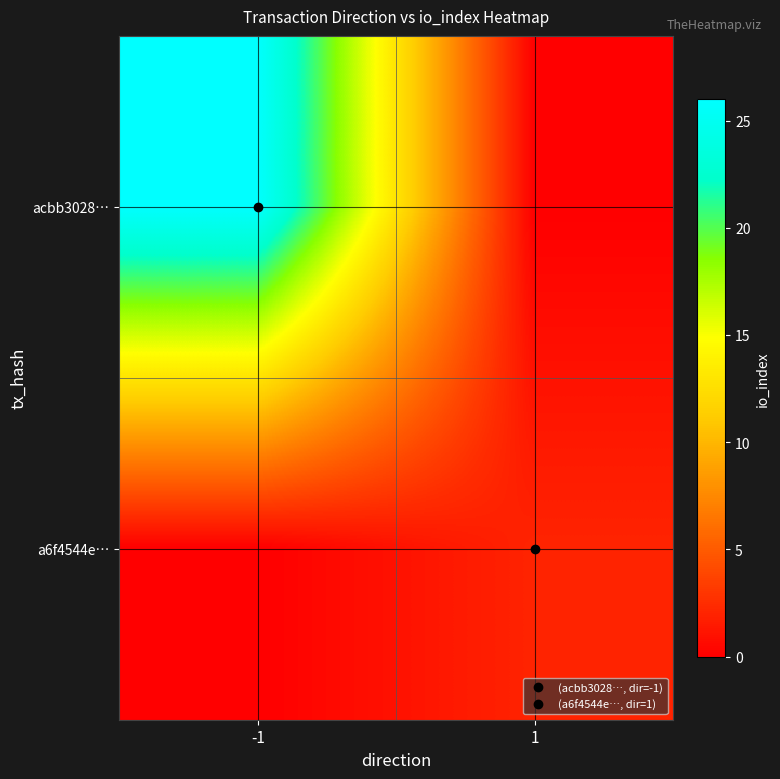

Between 1 and -1, which is larger?

-1